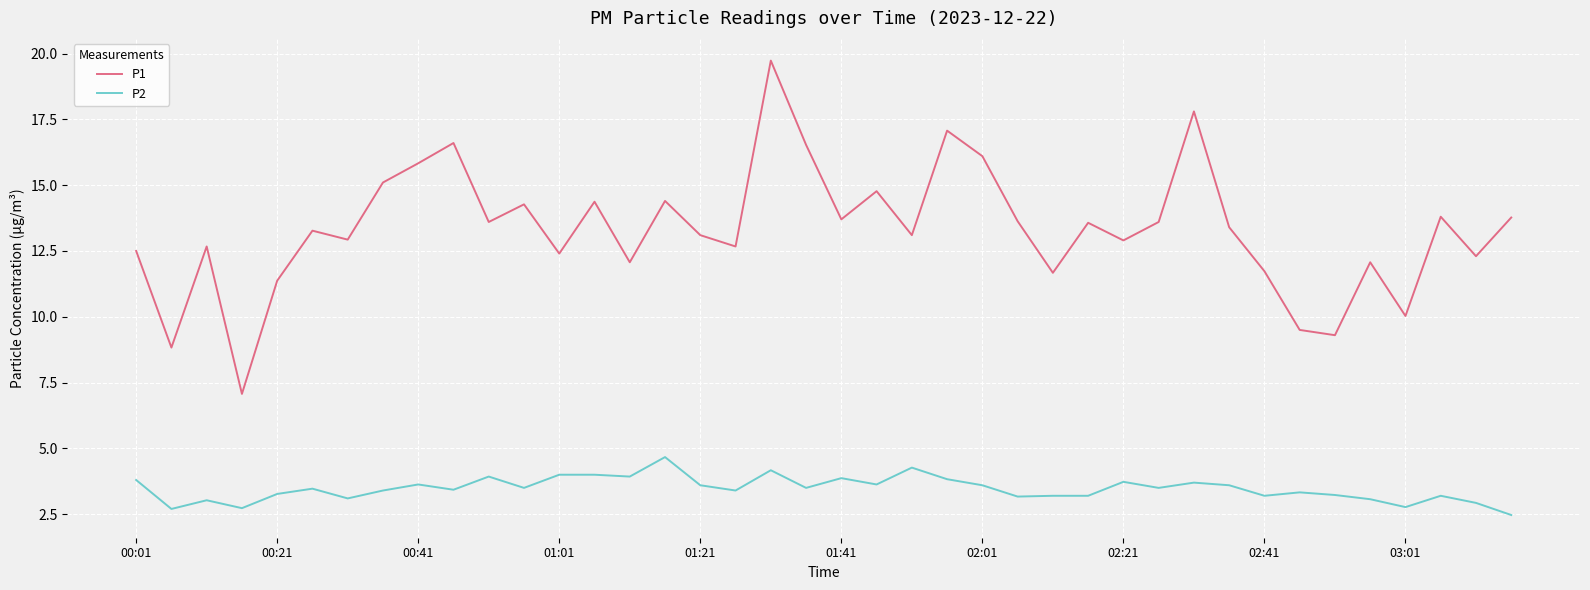

What is the difference between the maximum and minimum values in the P2 series?

2.2